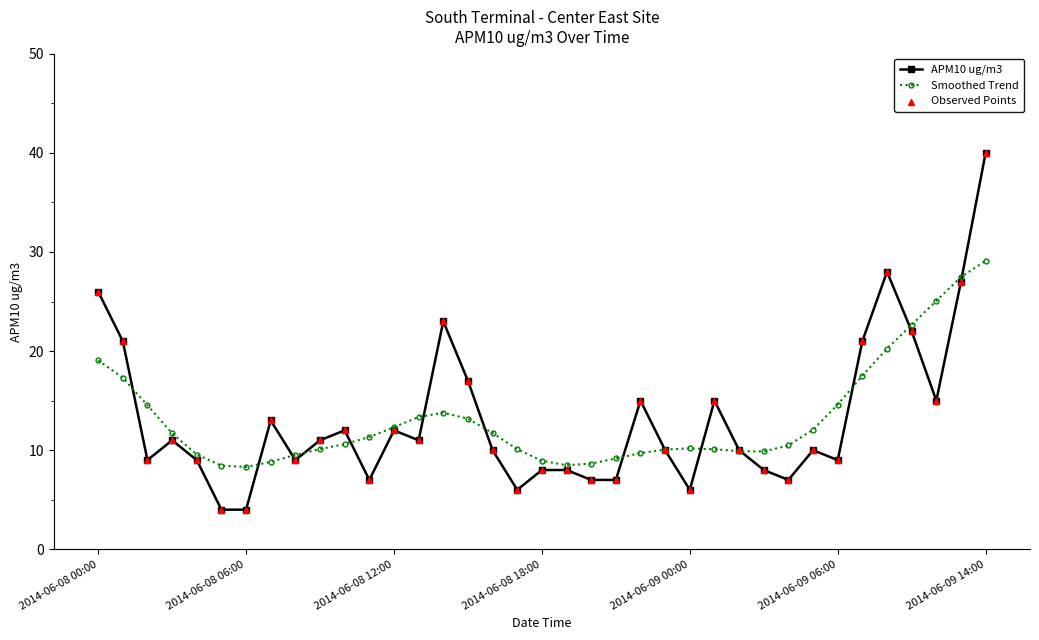

What is the smallest value displayed?

4.0